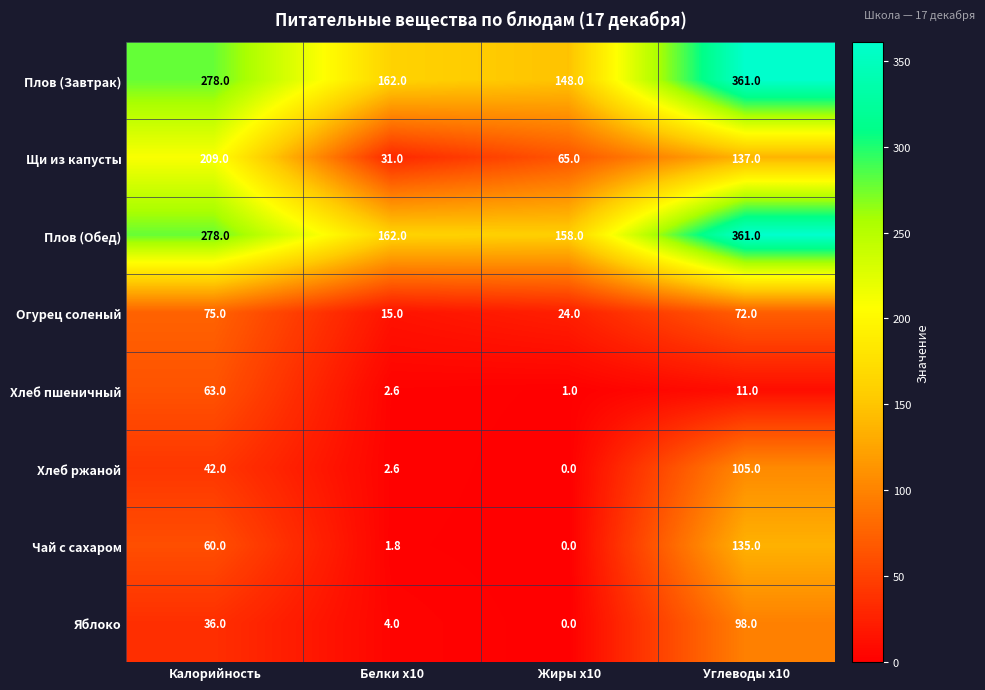

Which category has the lowest value in the Чай с сахаром series?

Жиры x10